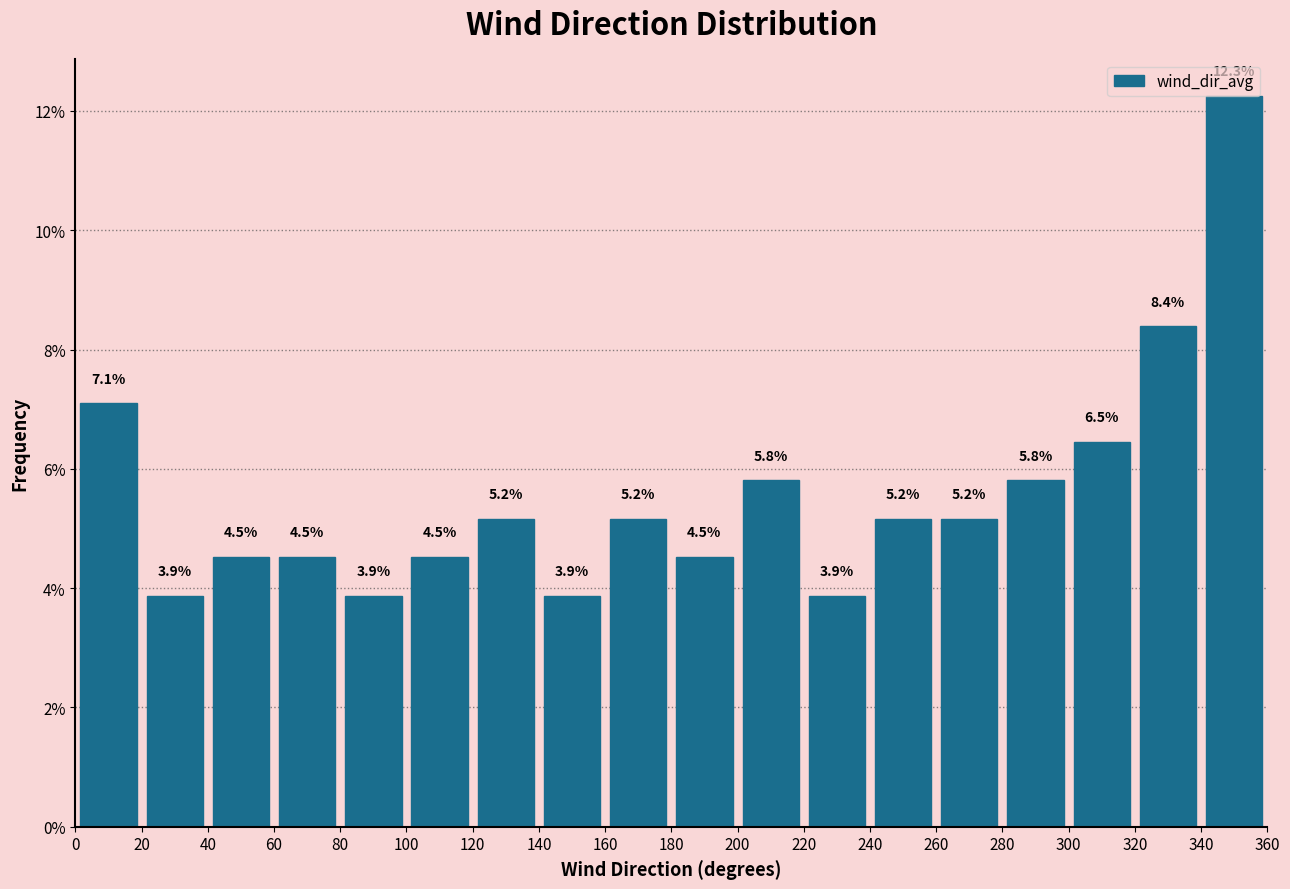

Over which range of the x-axis is the bar tallest?

340 to 360